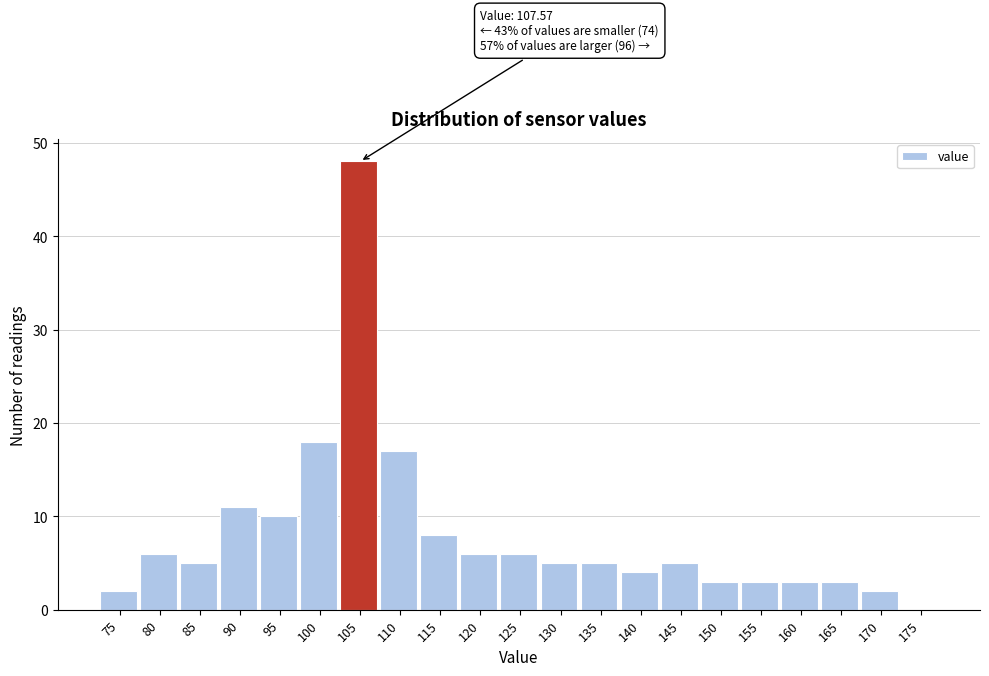

Reading left to right, transcribe all the data shown in this chart.

75=2	80=6	85=5	90=11	95=10	100=18	105=48	110=17	115=8	120=6	125=6	130=5	135=5	140=4	145=5	150=3	155=3	160=3	165=3	170=2	175=0